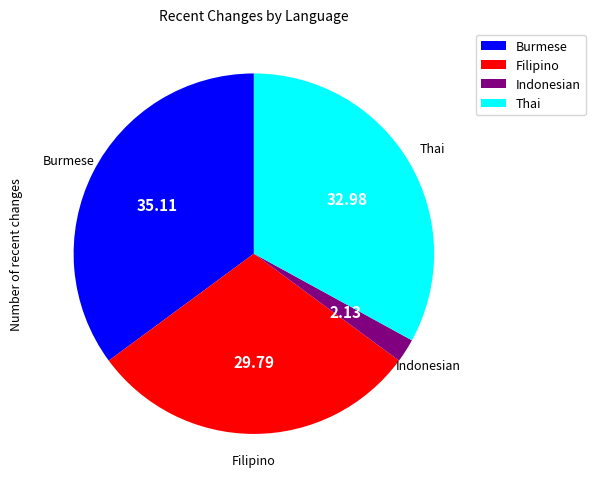

What is the ratio of the value at Burmese to the value at Filipino?

1.2